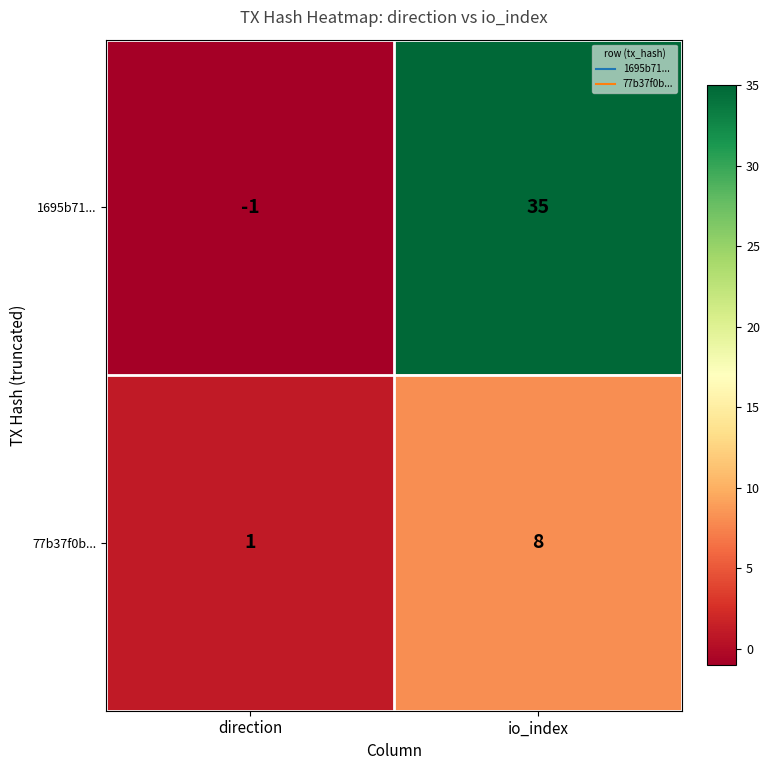

What is the average value of the 1695b71... series?

17